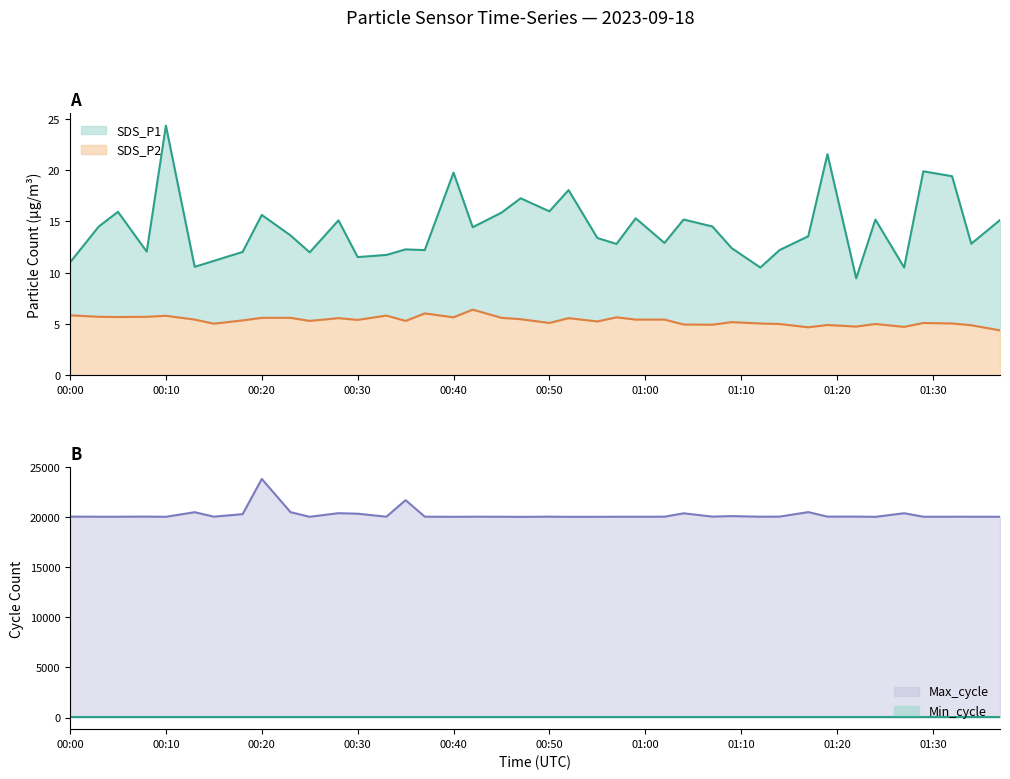

What is the lowest value of the SDS_P2 series?

4.4